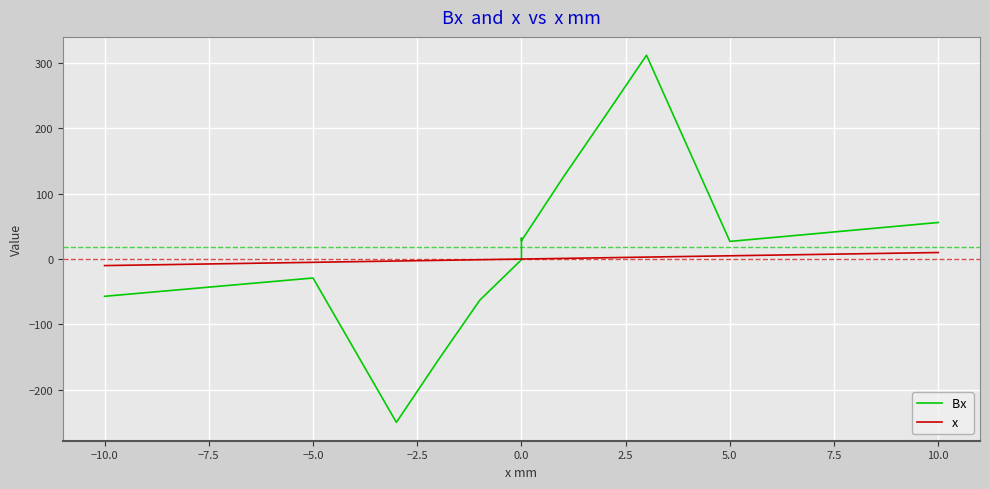

How many negative values does the x series have?

5